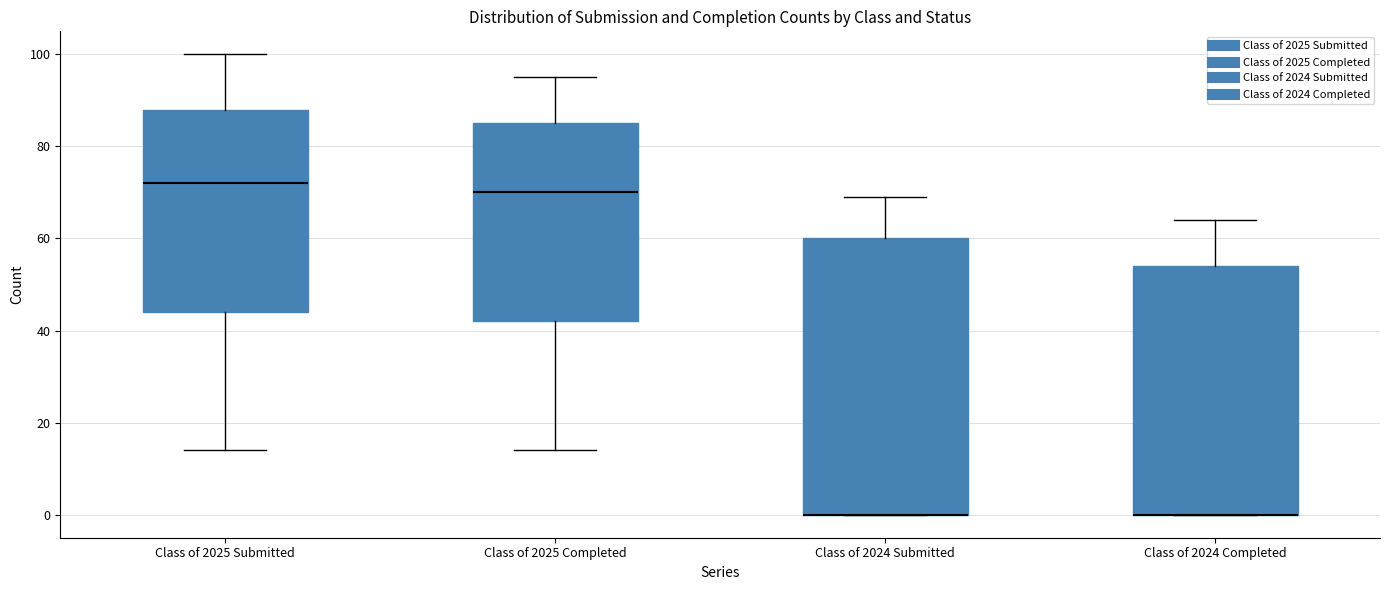

Which box is the tallest, from its lower edge to its upper edge?

Class of 2024 Submitted